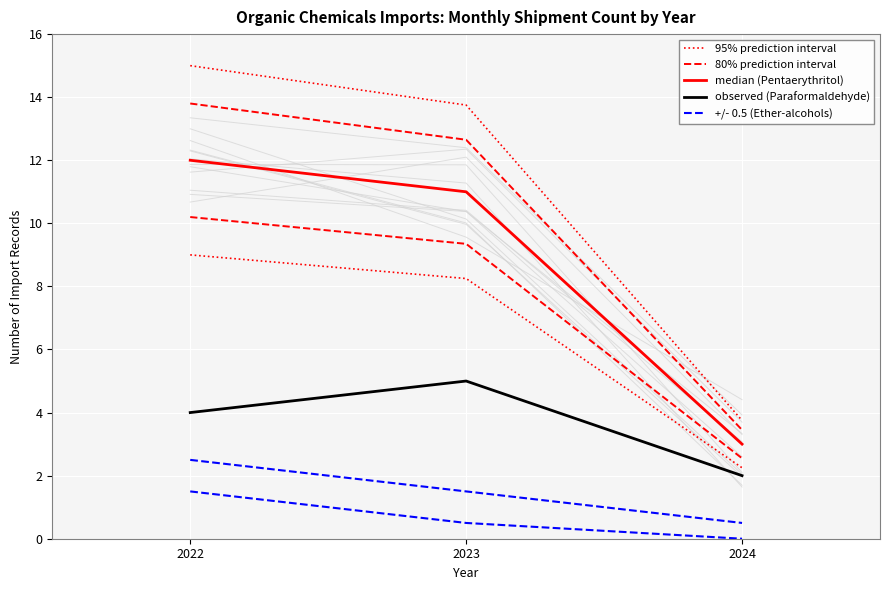

What are all the series names shown in the legend?

95% prediction interval, 80% prediction interval, median (Pentaerythritol), observed (Paraformaldehyde), +/- 0.5 (Ether-alcohols)